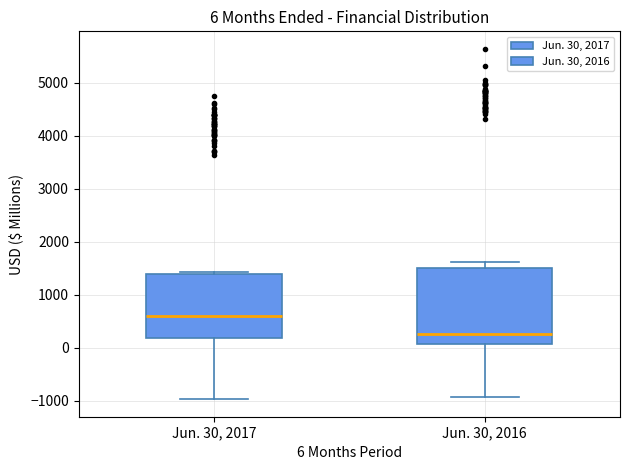

Which box has the lowest median line?

Jun. 30, 2016